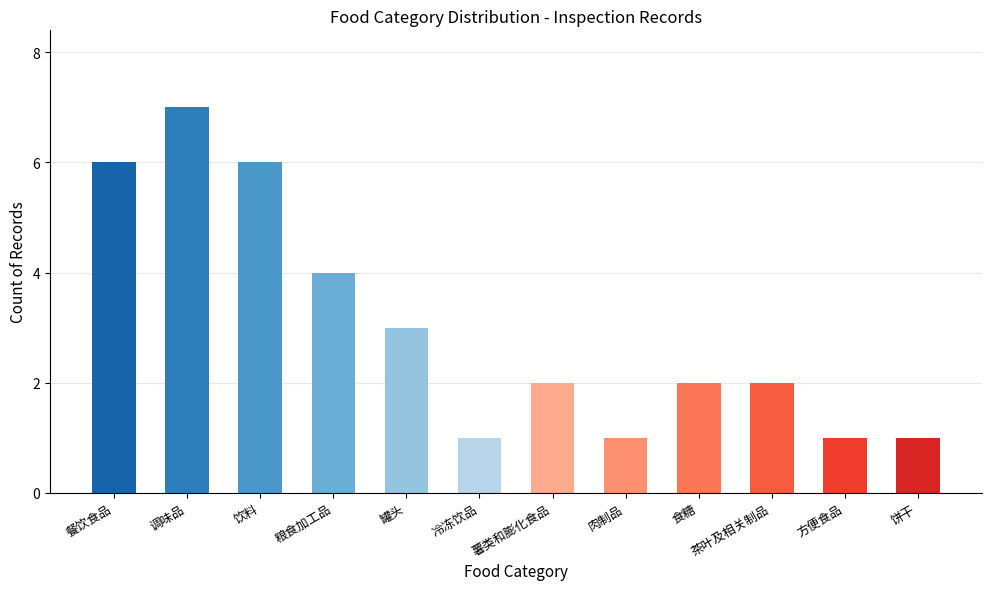

What is the minimum value shown in the chart?

1